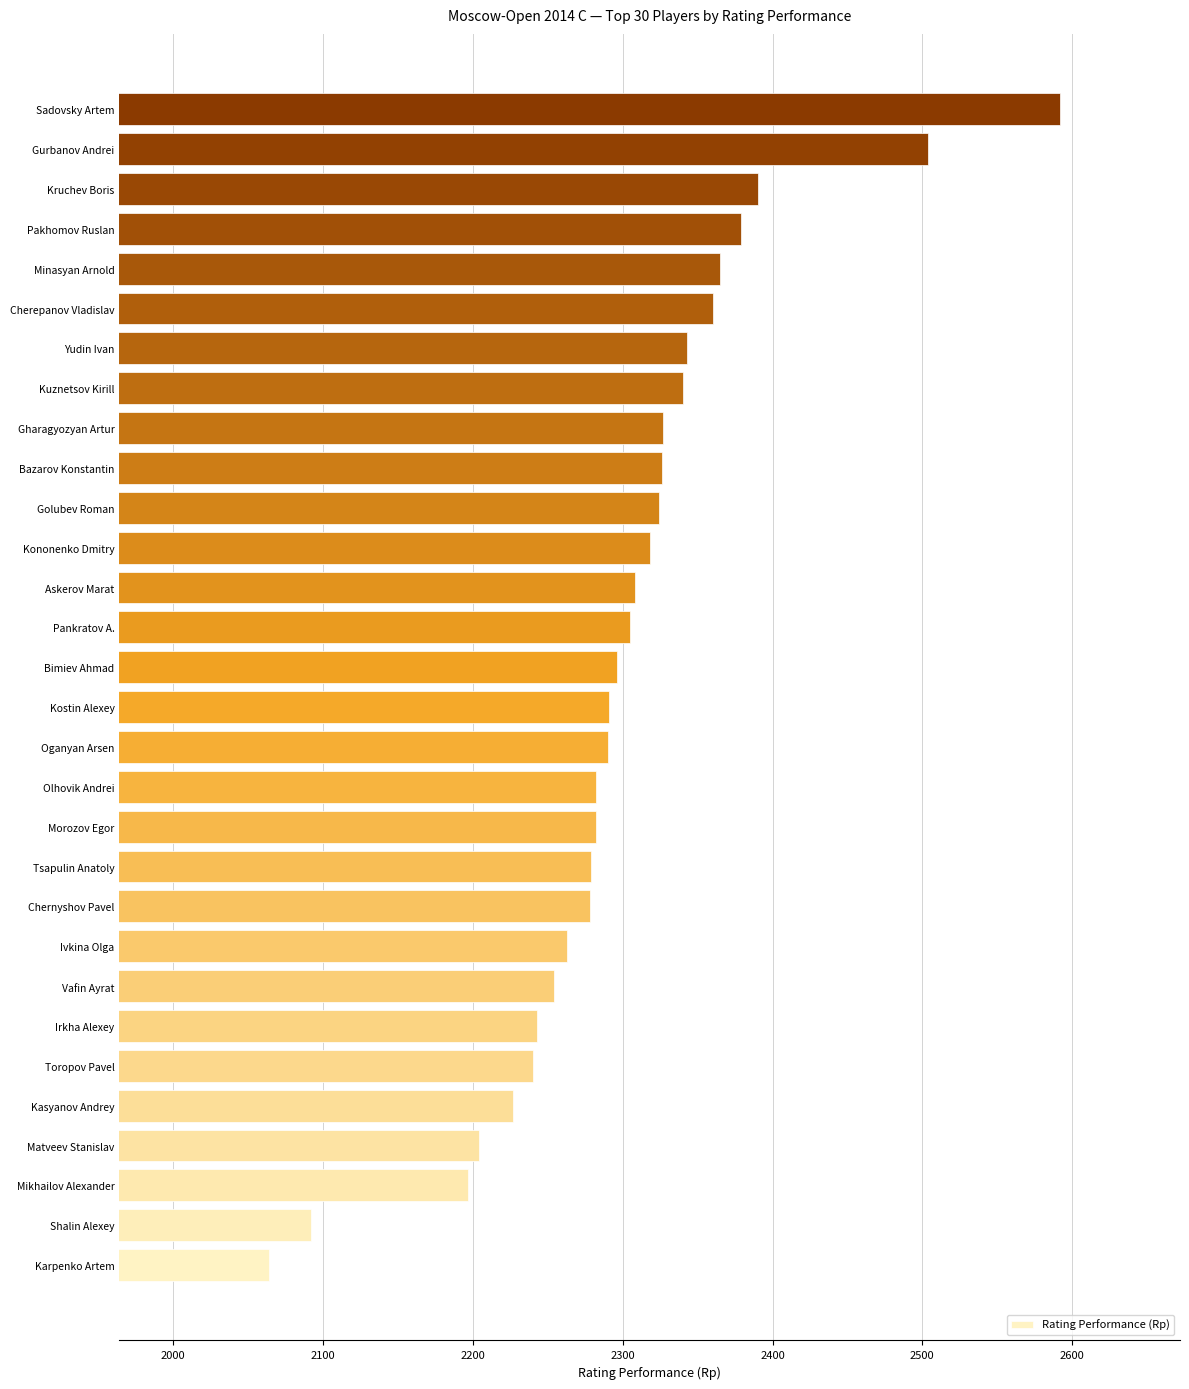

What is the average value?

2299